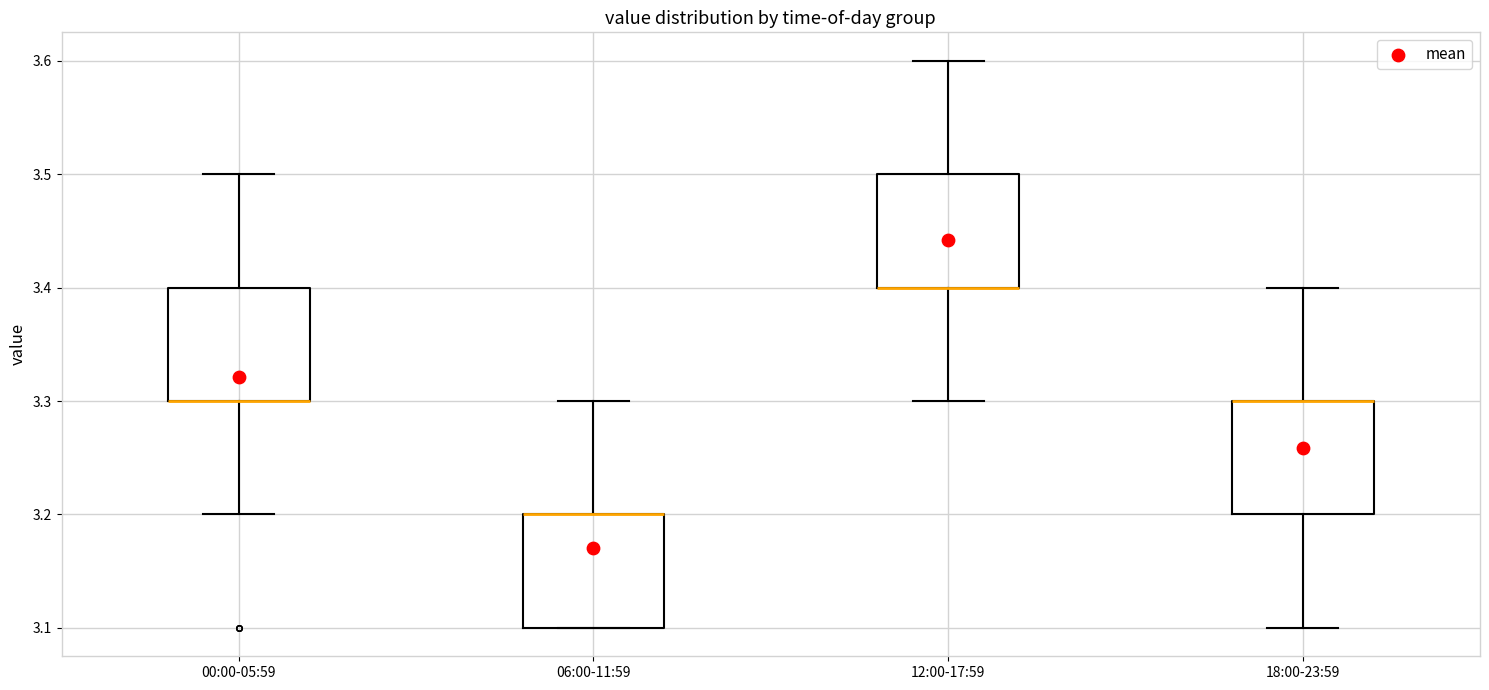

Reading left to right, transcribe this box plot: for each box, give where its median line is, the range the box spans, and where its two whiskers end, as read against the y-axis. The values are not printed on the chart, so give them approximately, as read against the axis.

00:00-05:59: median 3.3 (drawn on the box's lower edge), box 3.3 to 3.4, whiskers 3.2 to 3.5
06:00-11:59: median 3.2 (drawn on the box's upper edge), box 3.1 to 3.2, whiskers 3.1 to 3.3
12:00-17:59: median 3.4 (drawn on the box's lower edge), box 3.4 to 3.5, whiskers 3.3 to 3.6
18:00-23:59: median 3.3 (drawn on the box's upper edge), box 3.2 to 3.3, whiskers 3.1 to 3.4